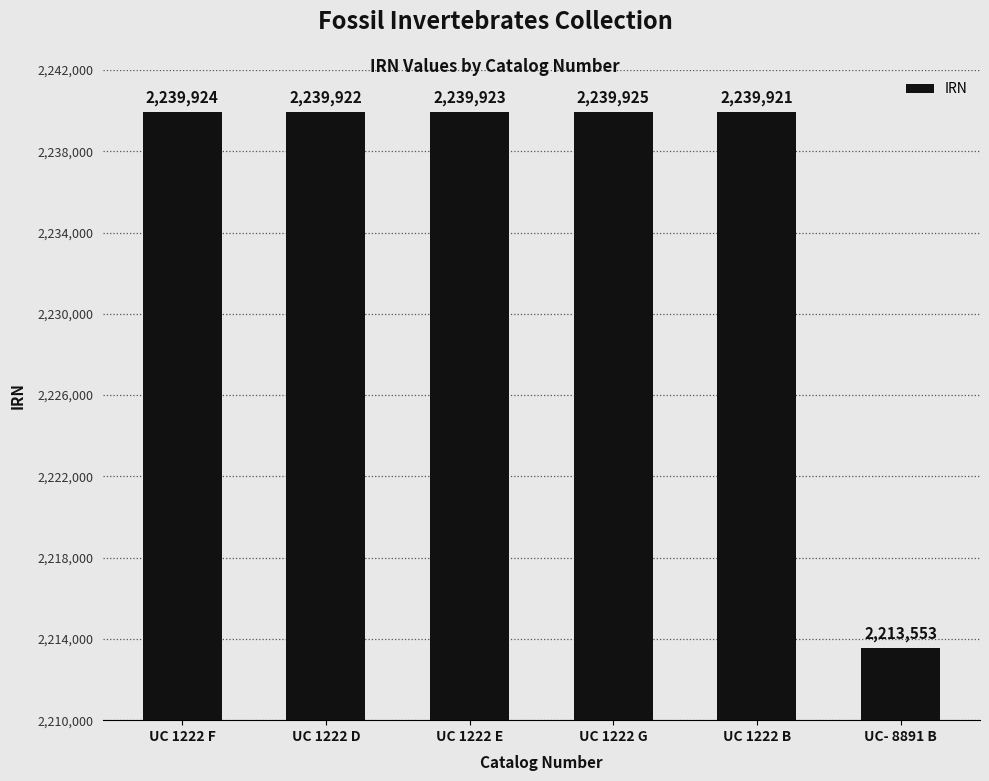

What is the ratio of the value at UC 1222 F to the value at UC 1222 E?

1.0